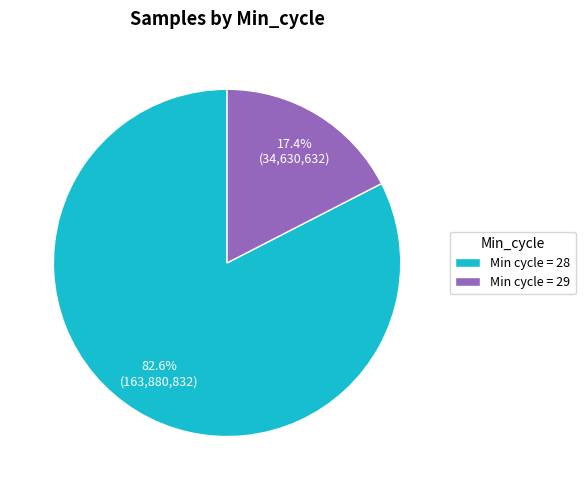

Rank the categories by value from lowest to highest.

Min cycle = 29, Min cycle = 28